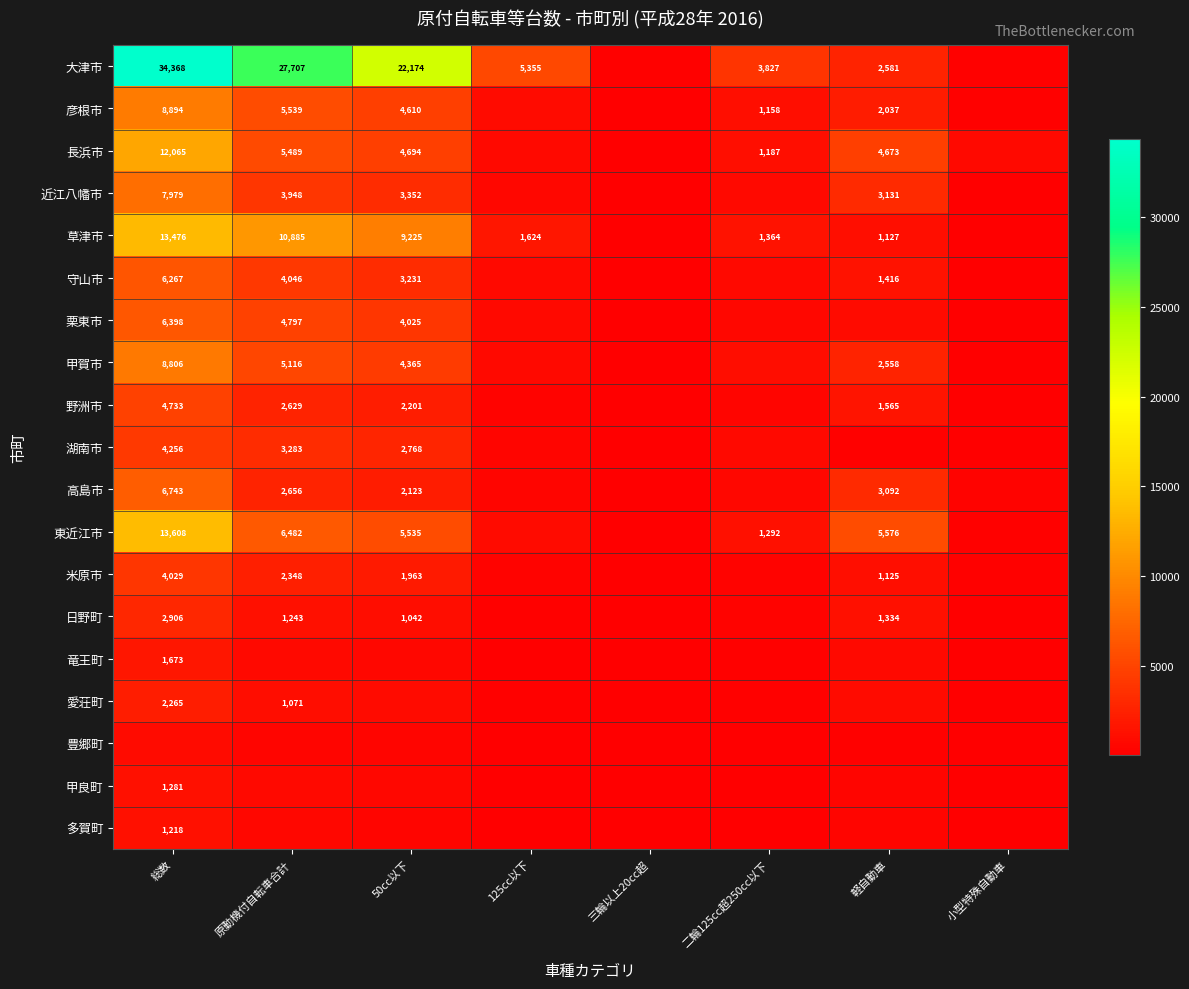

True or false: 高島市 has a value of 6743 at 総数.

True